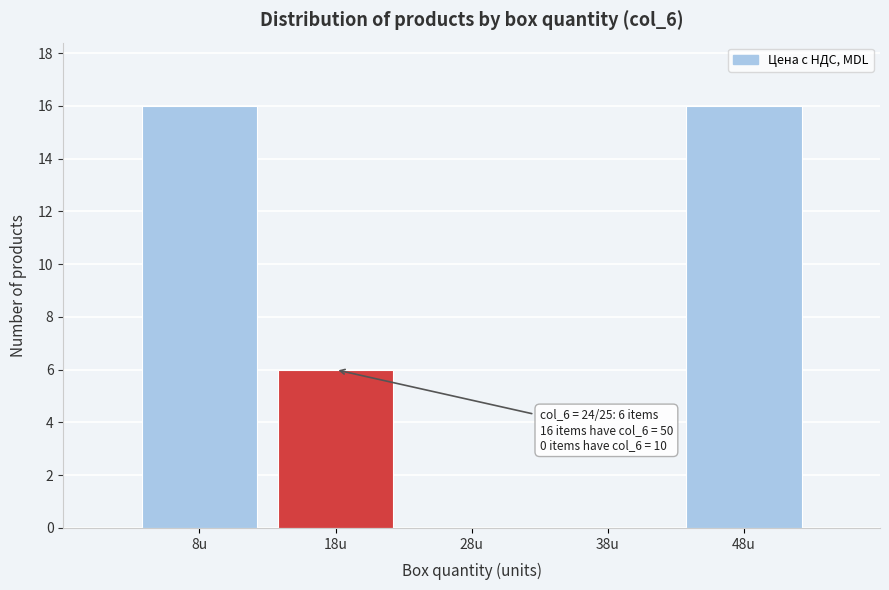

Reading left to right, transcribe all the data shown in this chart.

8u=16	18u=6	28u=0	38u=0	48u=16